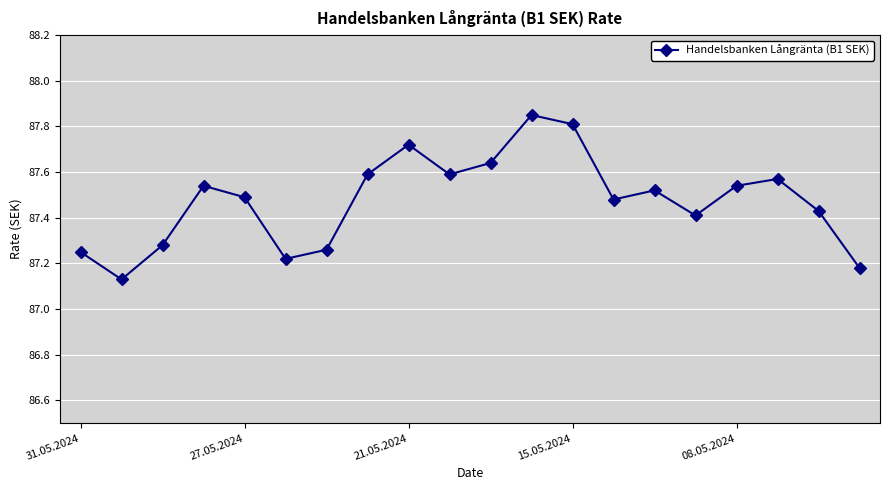

What is the sum of all values?

1749.5